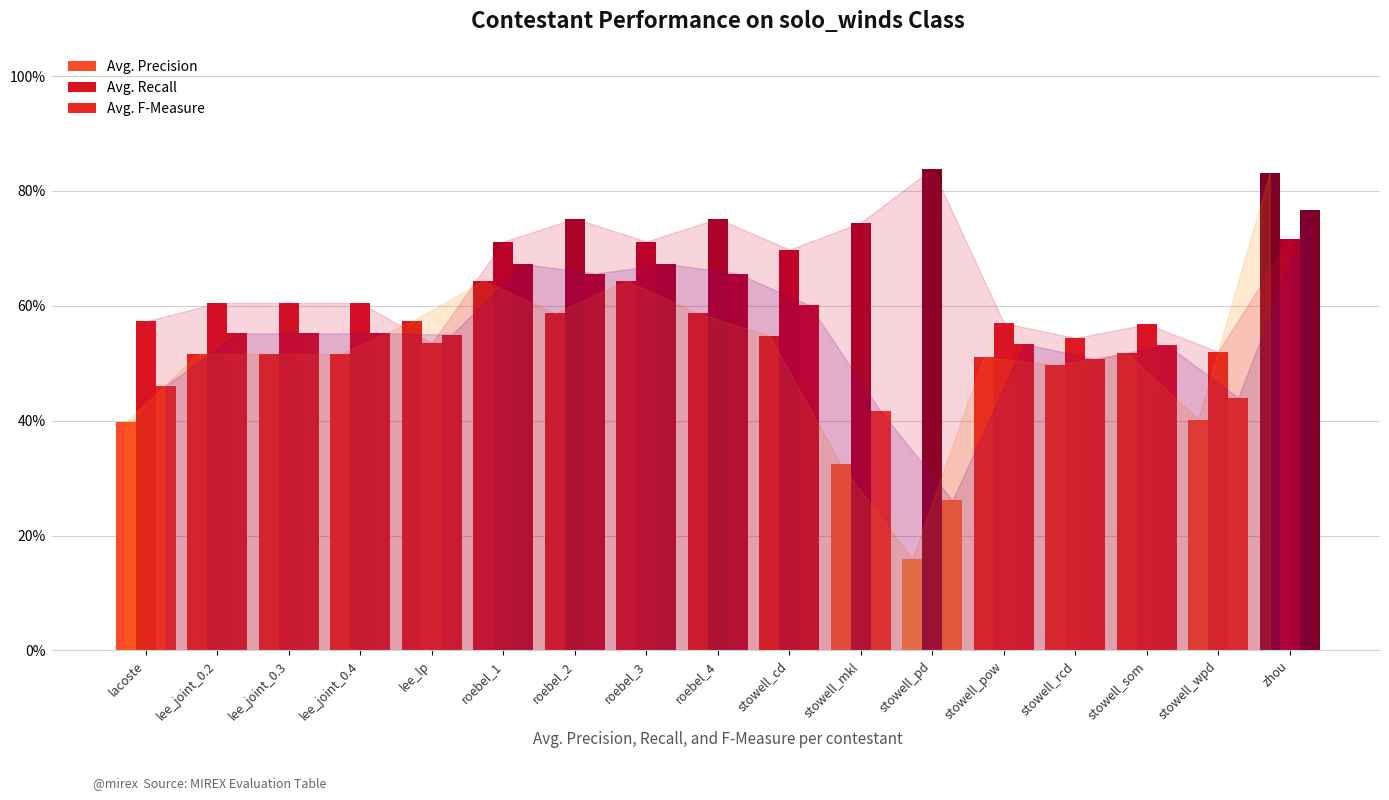

What is the sum of all Avg. F-Measure values?

9.4